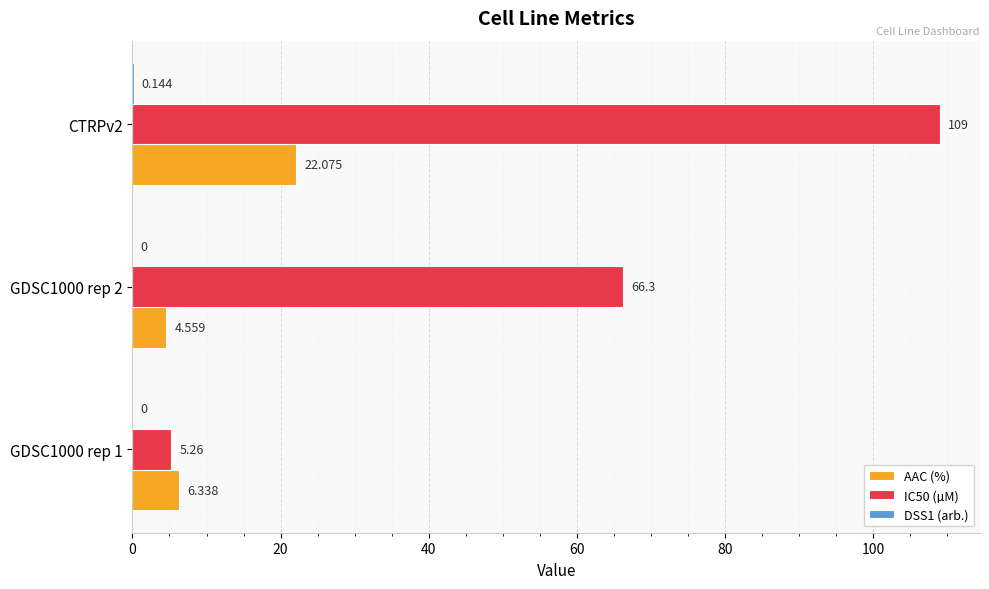

Is the value of AAC (%) at CTRPv2 greater than the value of IC50 (µM) at GDSC1000 rep 1?

Yes